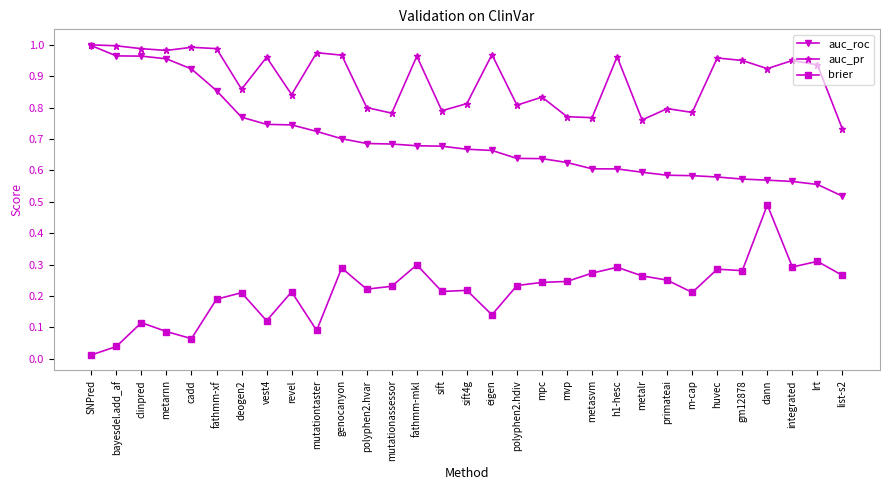

Which series changed the most between m-cap and dann?

brier